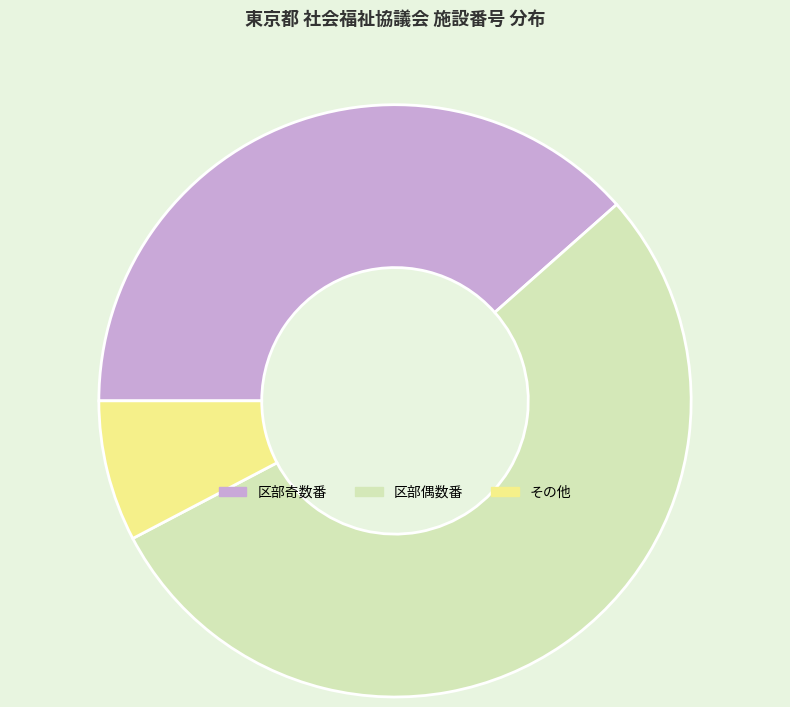

True or false: その他 accounts for 8% of the total.

True